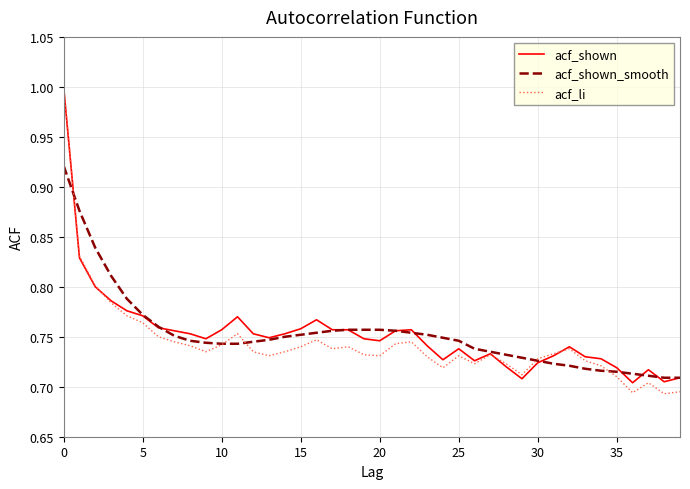

Reading left to right, list all the values displayed in this chart.

acf_shown: 1.0	0.8	0.8	0.8	0.8	0.8	0.8	0.8	0.8	0.7	0.8	0.8	0.8	0.7	0.8	0.8	0.8	0.8	0.8	0.7	0.7	0.8	0.8	0.7	0.7	0.7	0.7	0.7	0.7	0.7	0.7	0.7	0.7	0.7	0.7	0.7	0.7	0.7	0.7	0.7
acf_shown_smooth: 0.9	0.9	0.8	0.8	0.8	0.8	0.8	0.8	0.7	0.7	0.7	0.7	0.7	0.7	0.8	0.8	0.8	0.8	0.8	0.8	0.8	0.8	0.8	0.8	0.7	0.7	0.7	0.7	0.7	0.7	0.7	0.7	0.7	0.7	0.7	0.7	0.7	0.7	0.7	0.7
acf_li: 1.0	0.8	0.8	0.8	0.8	0.8	0.8	0.7	0.7	0.7	0.7	0.8	0.7	0.7	0.7	0.7	0.7	0.7	0.7	0.7	0.7	0.7	0.7	0.7	0.7	0.7	0.7	0.7	0.7	0.7	0.7	0.7	0.7	0.7	0.7	0.7	0.7	0.7	0.7	0.7